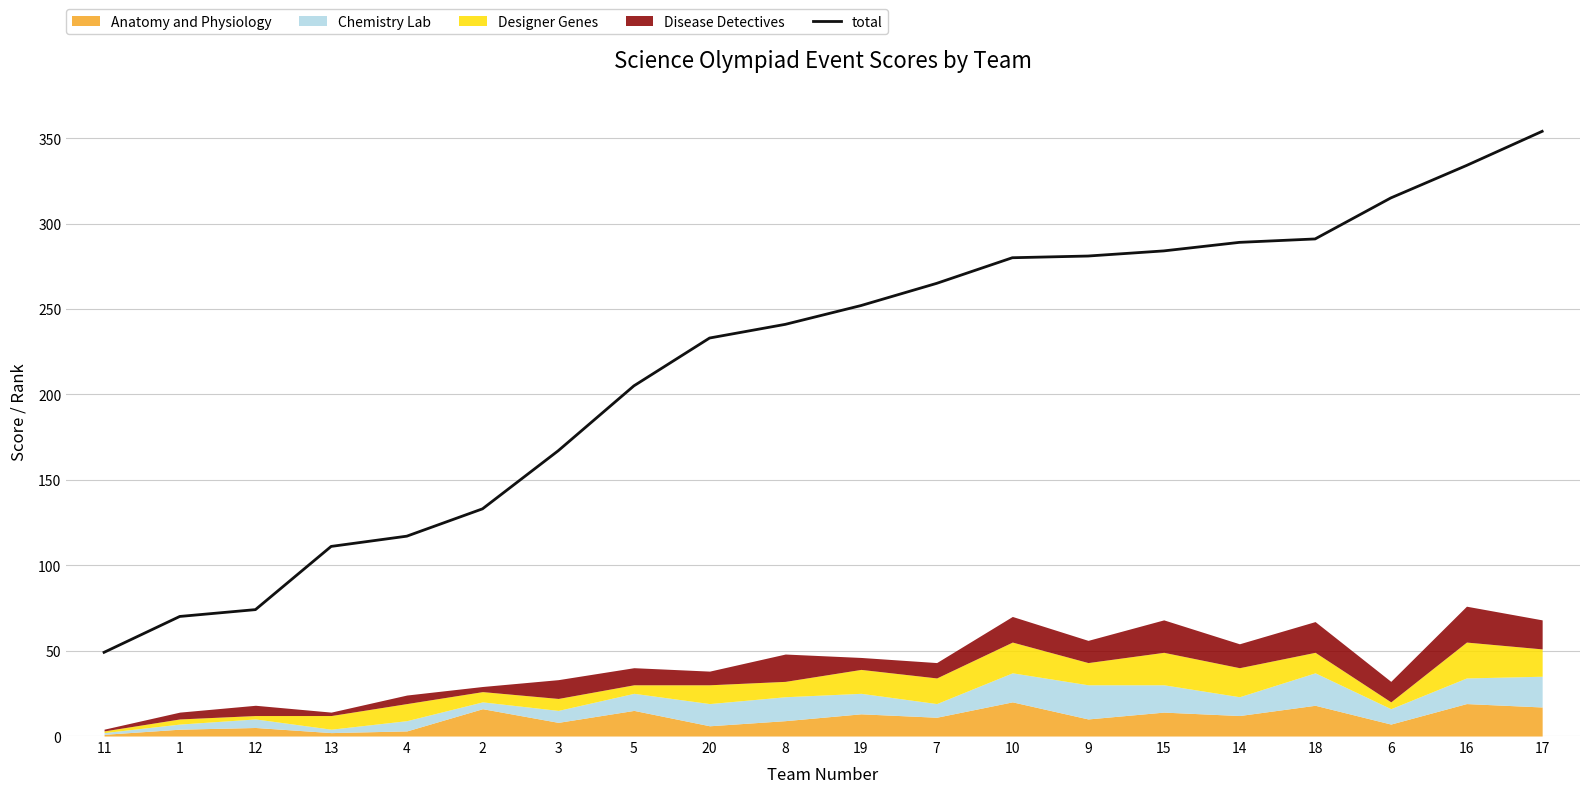

Reading right to left, list all the values displayed in this chart.

354	334	315	291	289	284	281	280	265	252	241	233	205	167	133	117	111	74	70	49